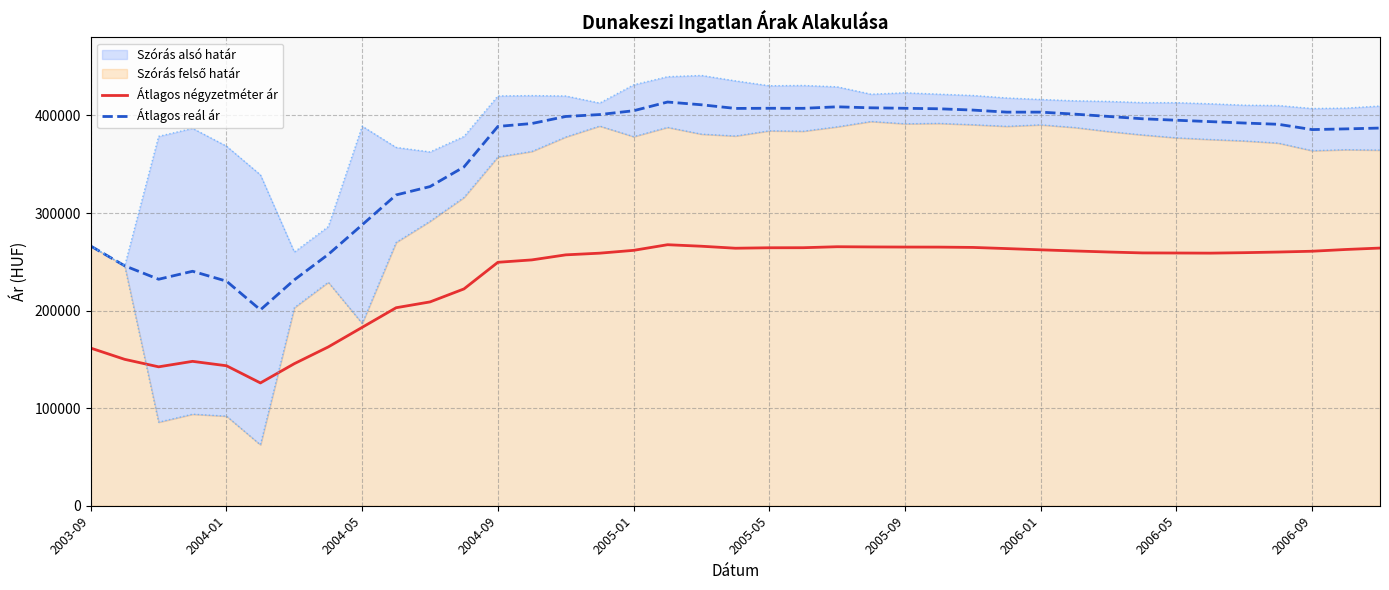

How many interior local peaks does the Átlagos reál ár series have?

5